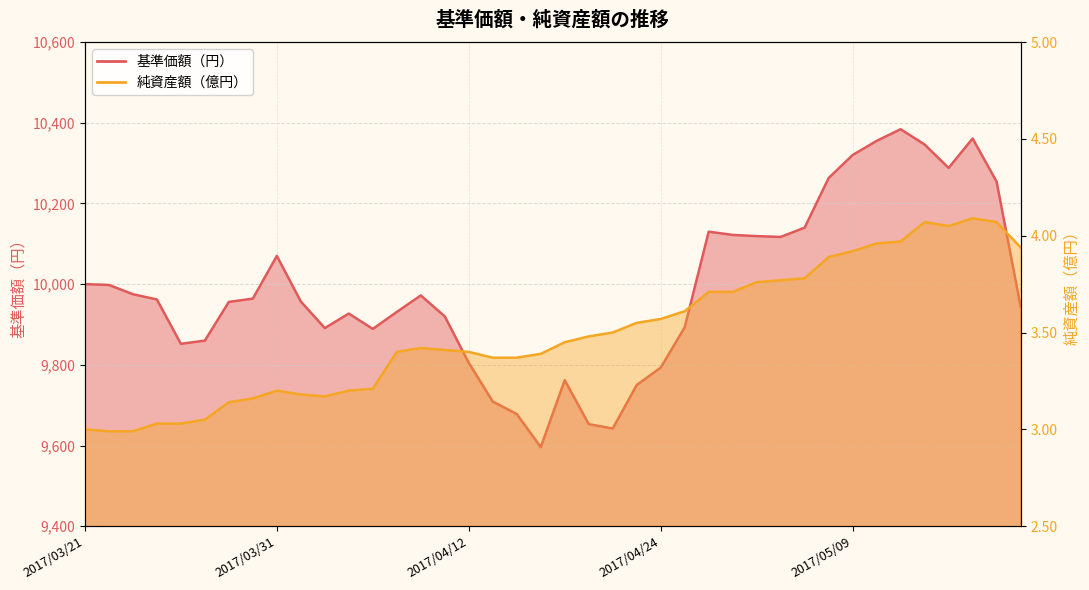

What is the difference between the 基準価額（円） values at 2017/03/31 and 2017/05/15?

218.0